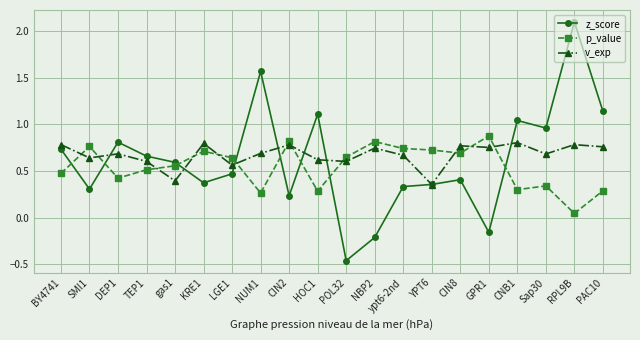

Which series has the widest spread of values?

z_score